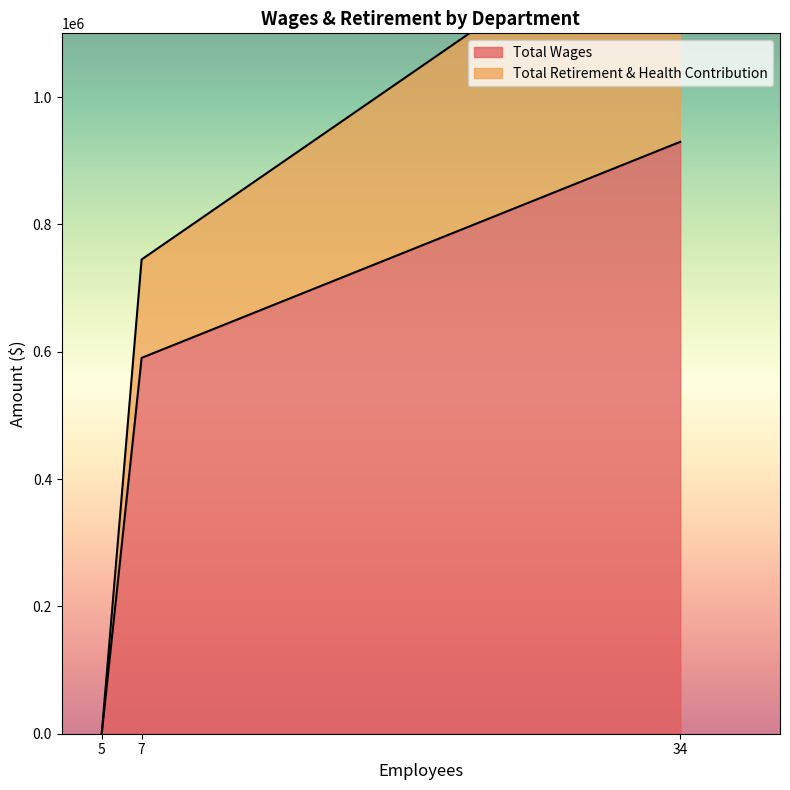

What is the highest value of the Total Wages series?

929598